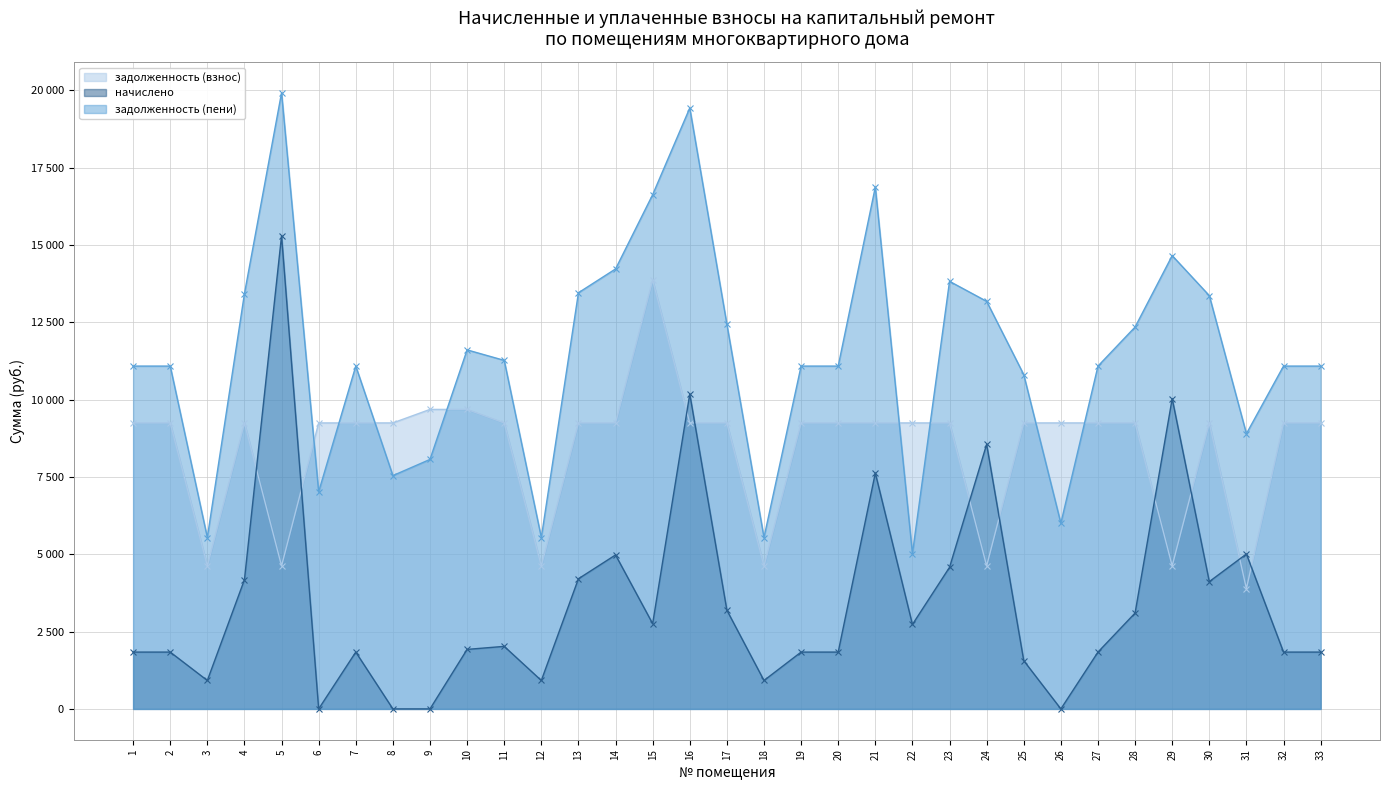

Which series has the largest total across all categories?

задолженность (пени)